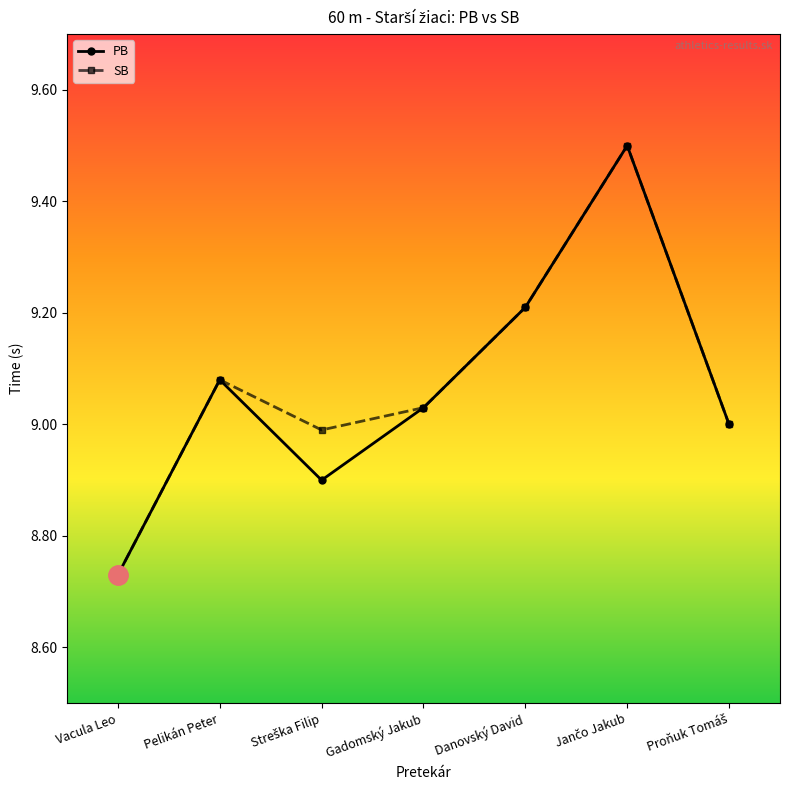

Is the value of SB at Gadomský Jakub greater than the value of PB at Pelikán Peter?

No